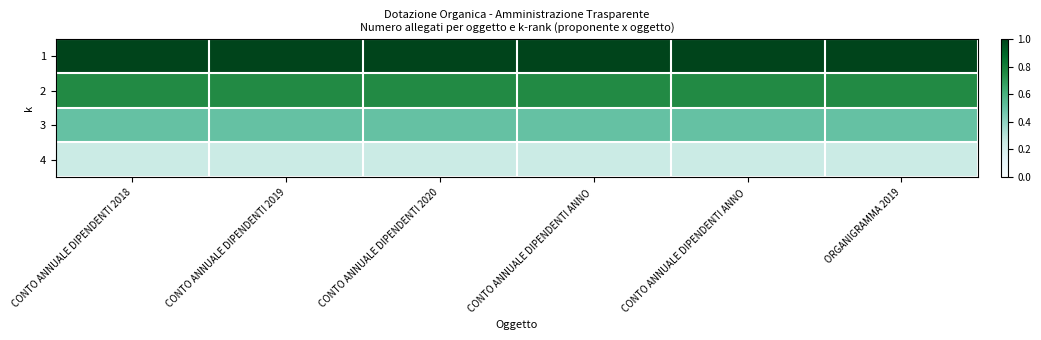

Rank the series by their average value, from lowest to highest.

4, 3, 2, 1